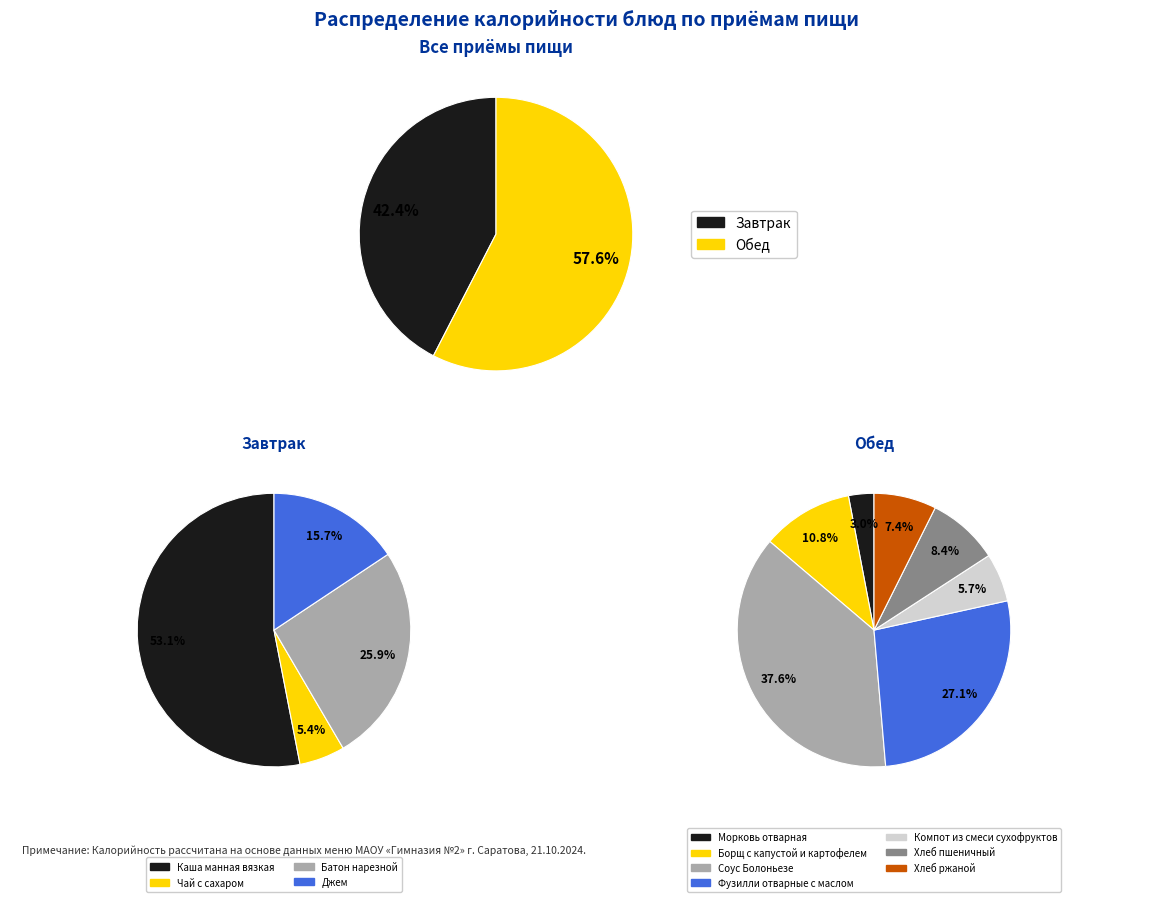

Which slice is the largest?

Каша манная вязкая